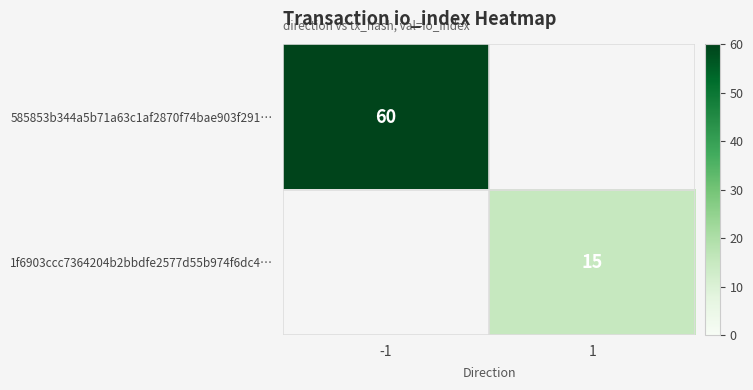

Is the value of 585853b344a5b71a63c1af2870f74bae903f291… at -1 greater than the value of 1f6903ccc7364204b2bbdfe2577d55b974f6dc4… at 1?

Yes